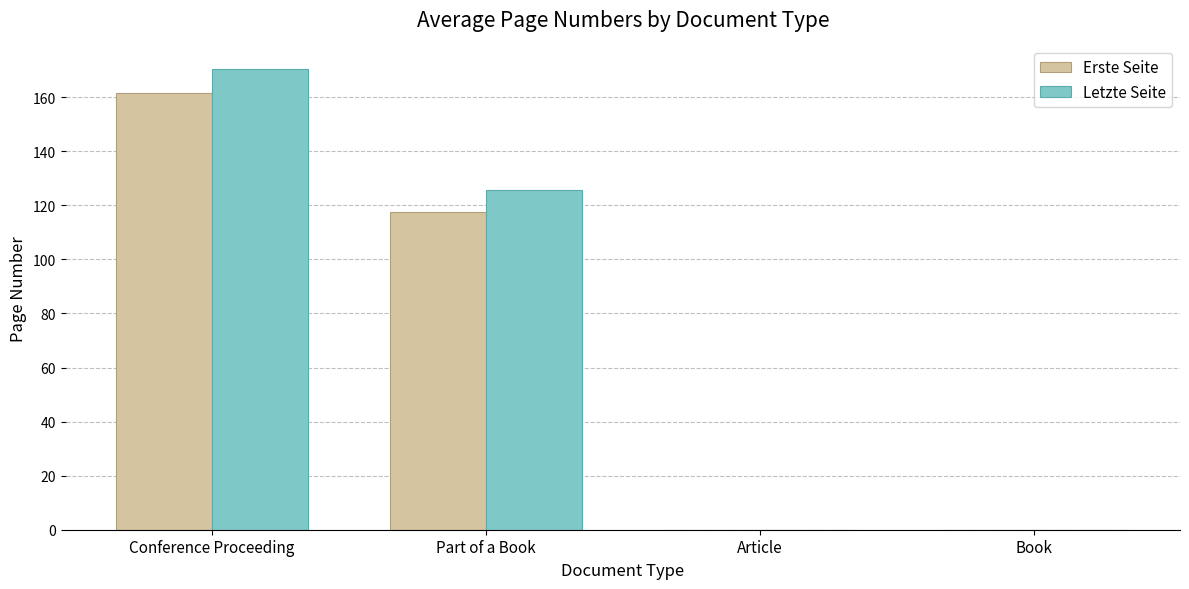

The value of Letzte Seite at Article is 115.9. True or false?

False